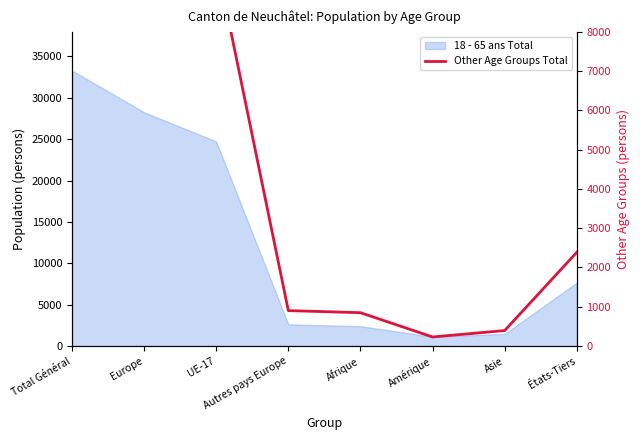

What is the value of the 3rd point from the left?

9817